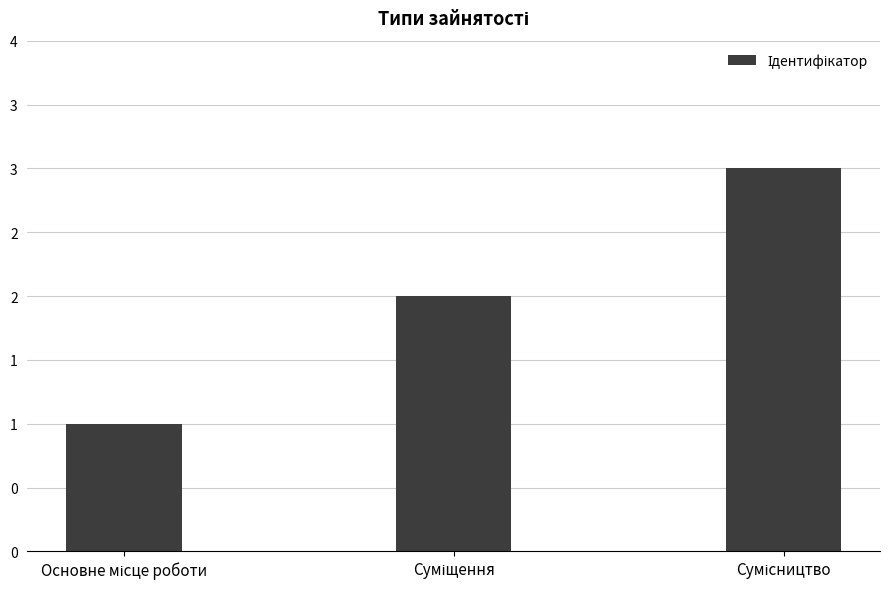

Which has a higher value, Суміщення or Основне місце роботи?

Суміщення